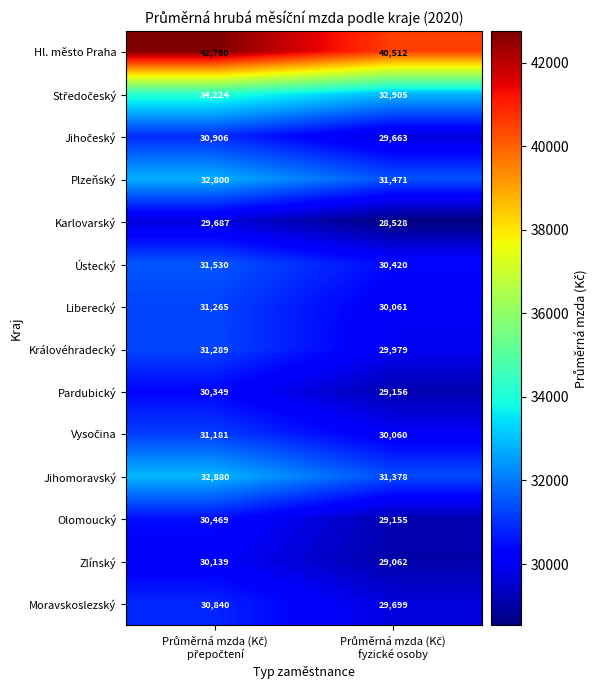

What is the sum of all Plzeňský values?

64271